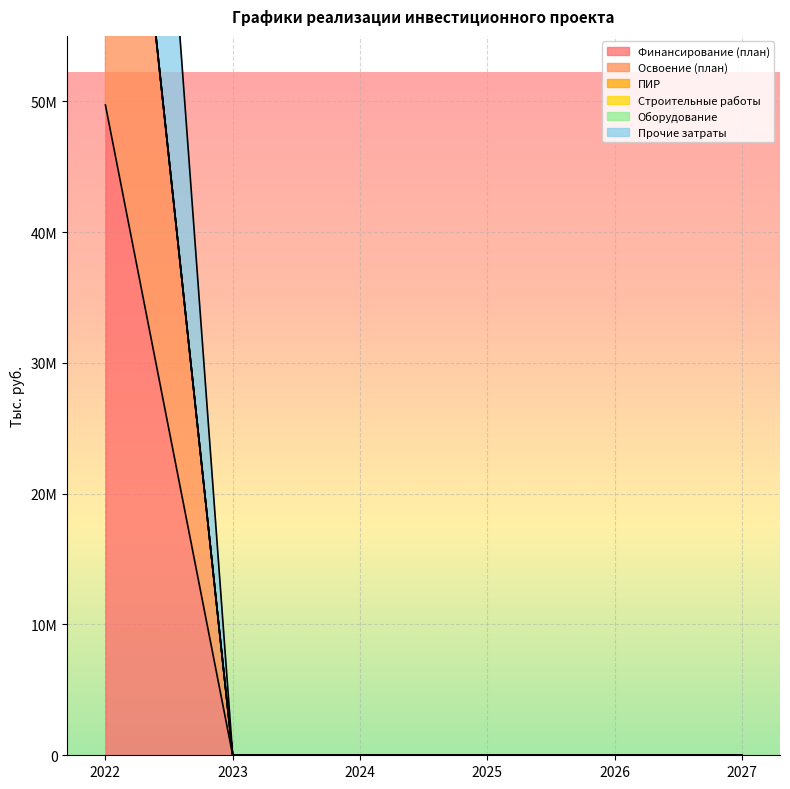

True or false: Освоение (план) and Финансирование (план) intersect in this chart.

False